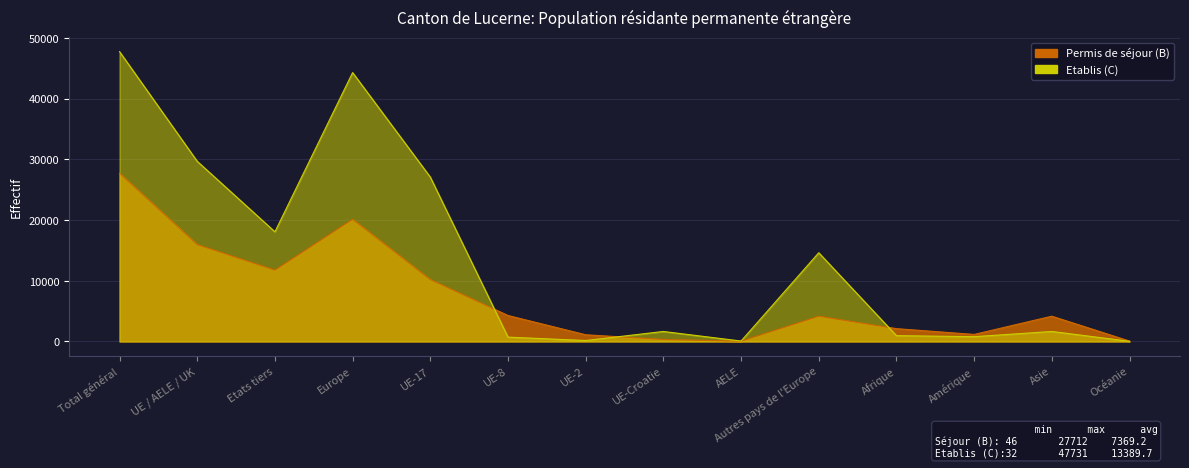

Where is Etablis (C) nearest to the value 23881?

UE-17